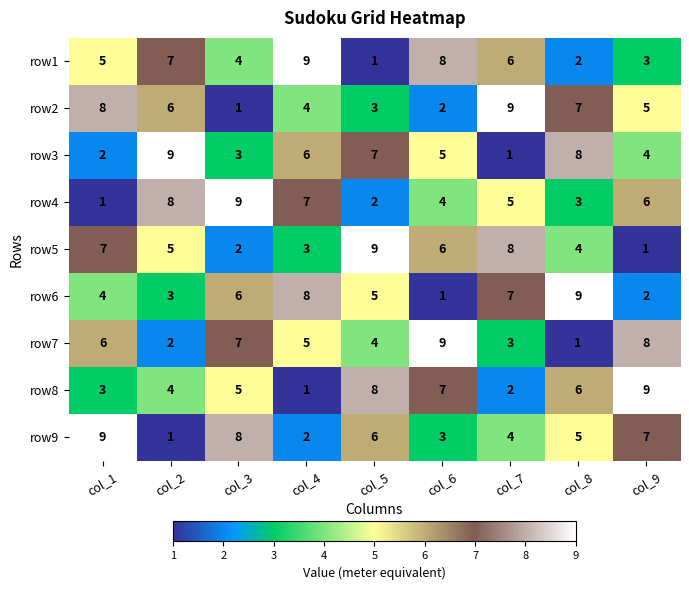

True or false: row5 has a value of 1 at col_9.

True